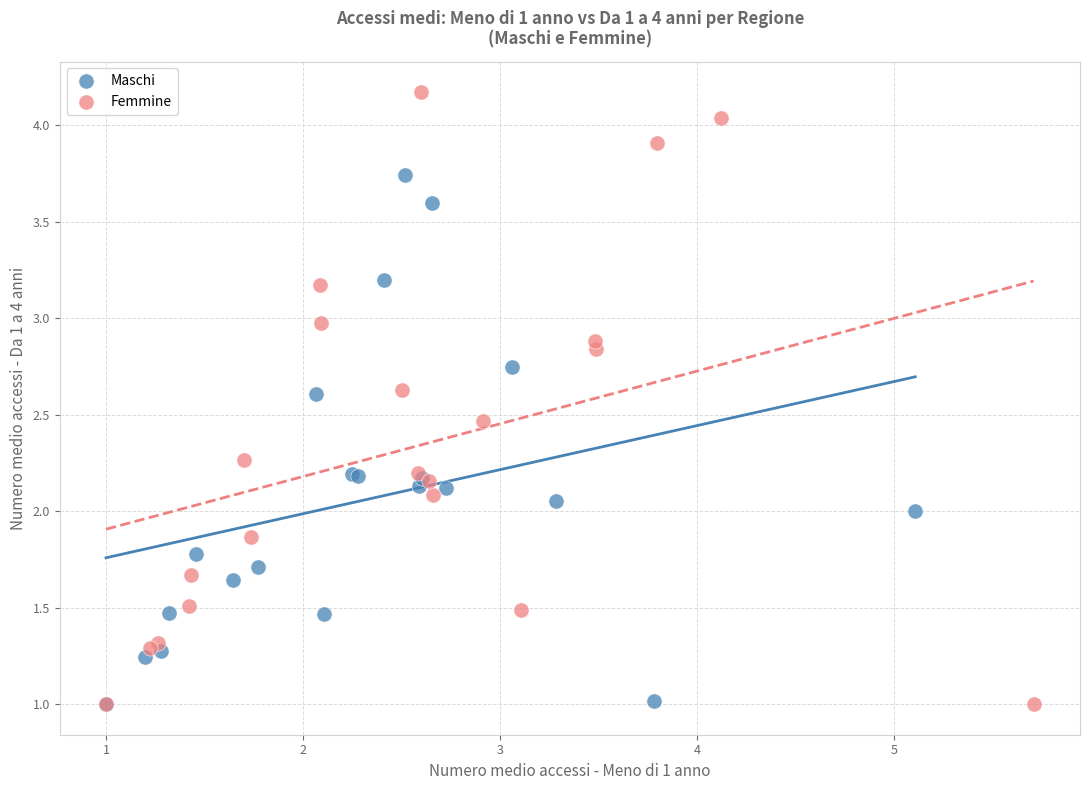

Which series has the widest spread of Y values?

Femmine